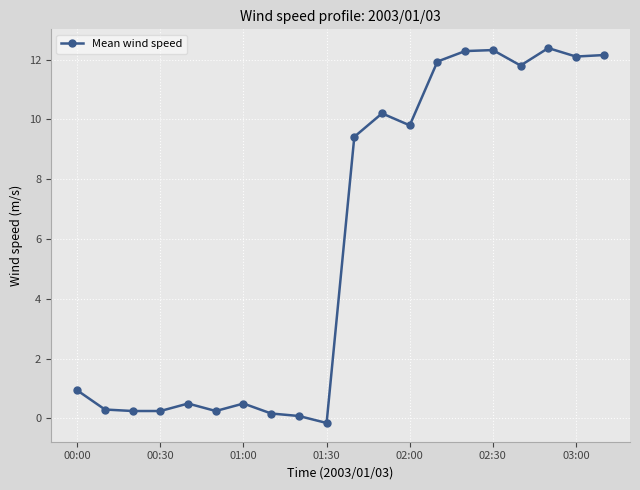

What is the difference between the second highest and minimum values?

12.5